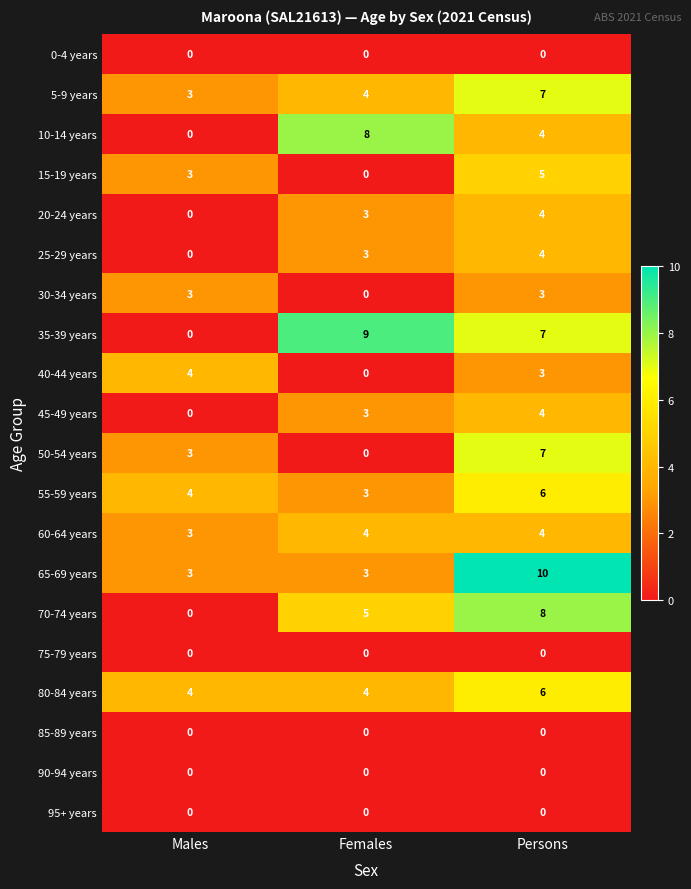

Which series has the widest spread of values?

35-39 years